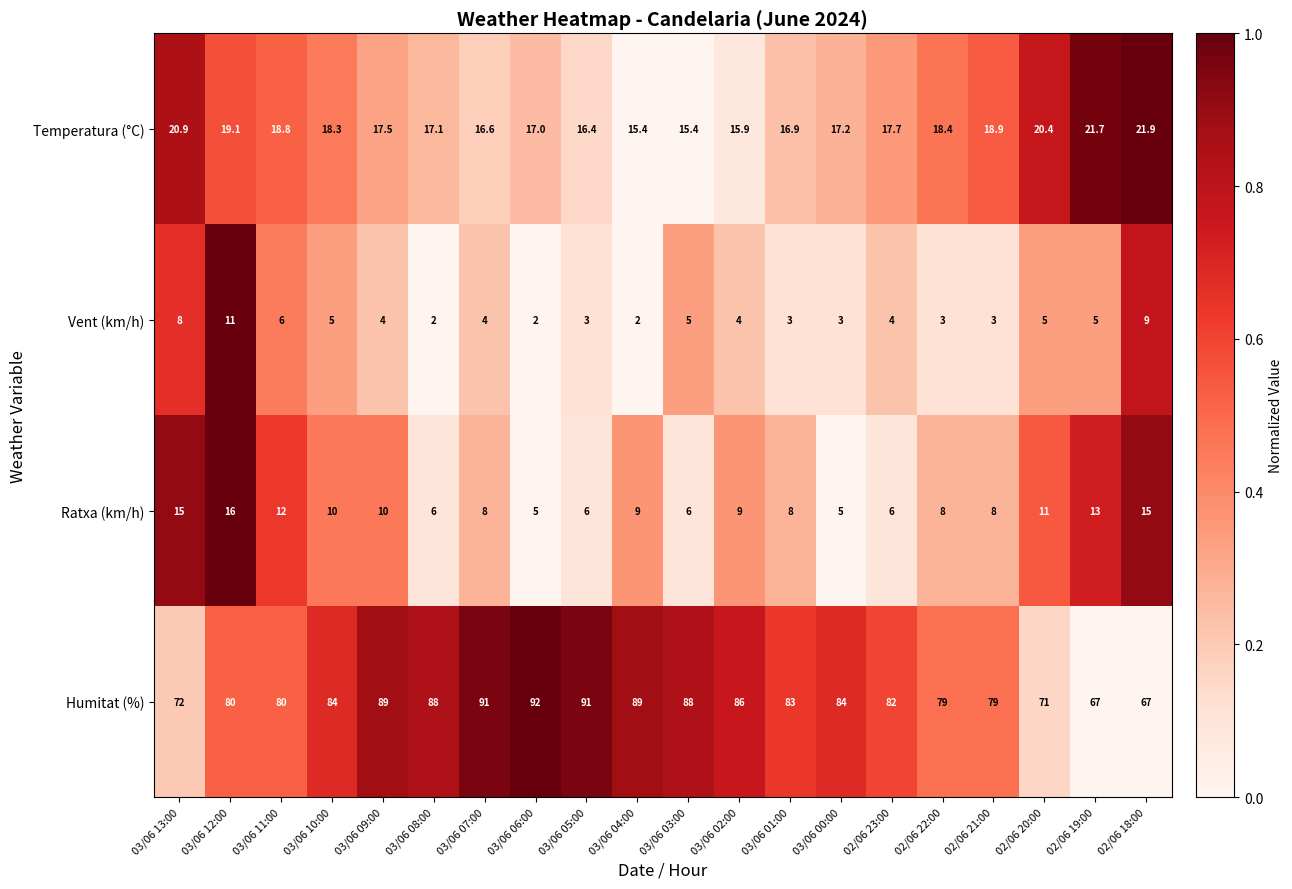

What is the maximum value for Temperatura (°C)?

21.9